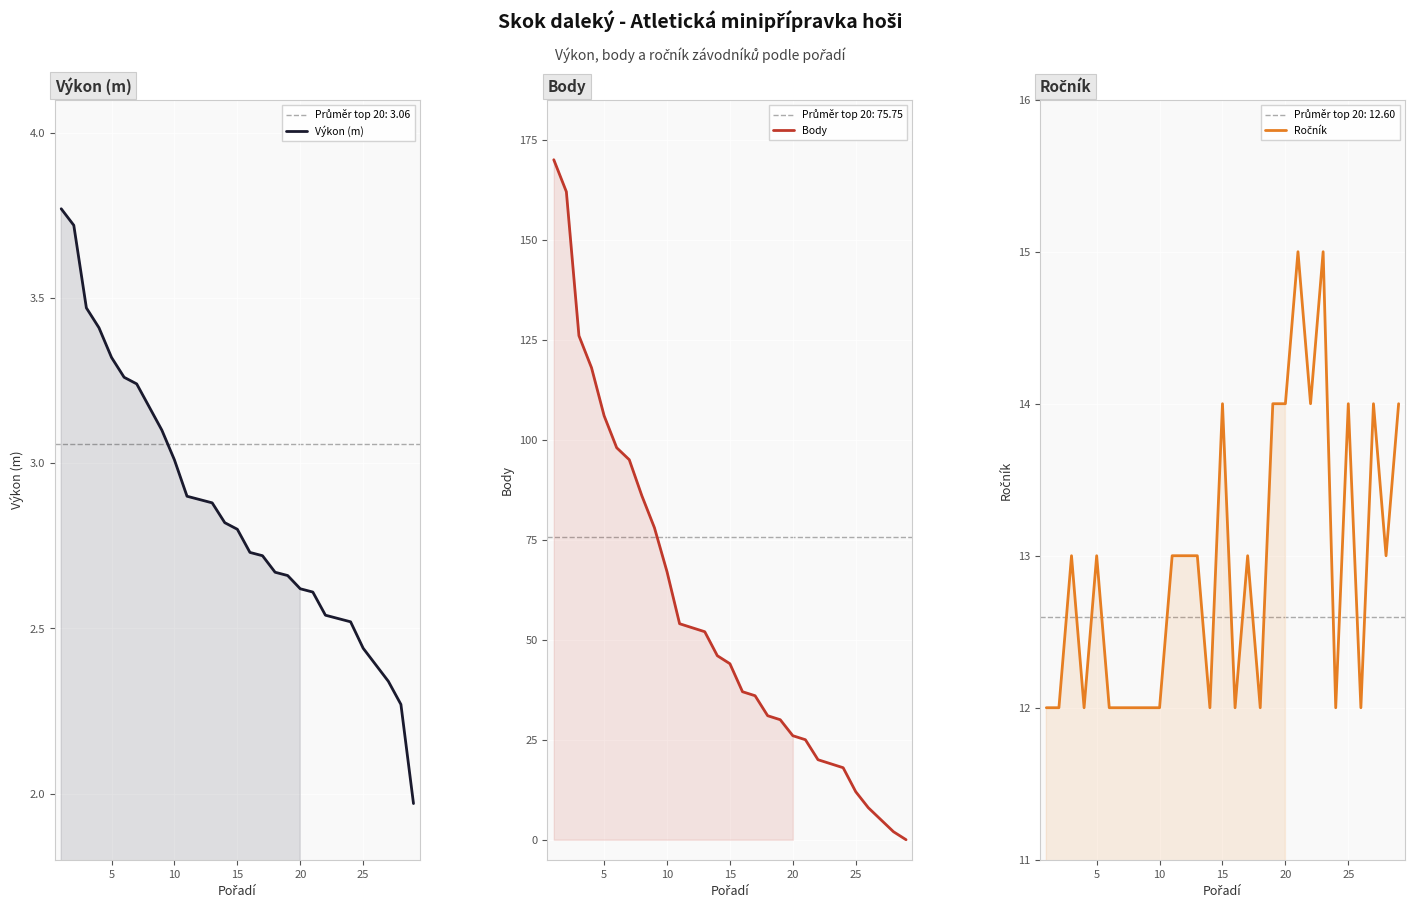

What is the difference between the maximum and minimum values in the Body series?

170